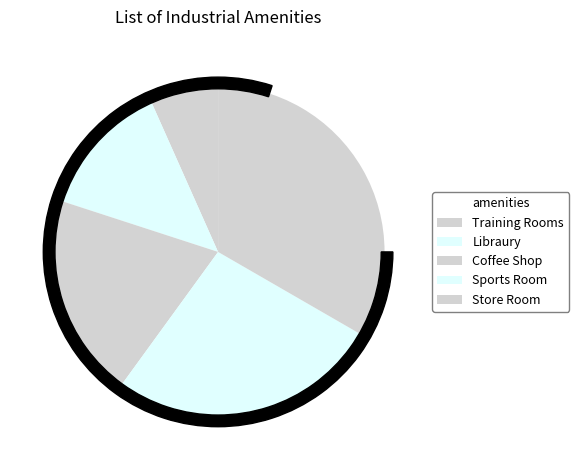

How many segments does this pie chart have?

5